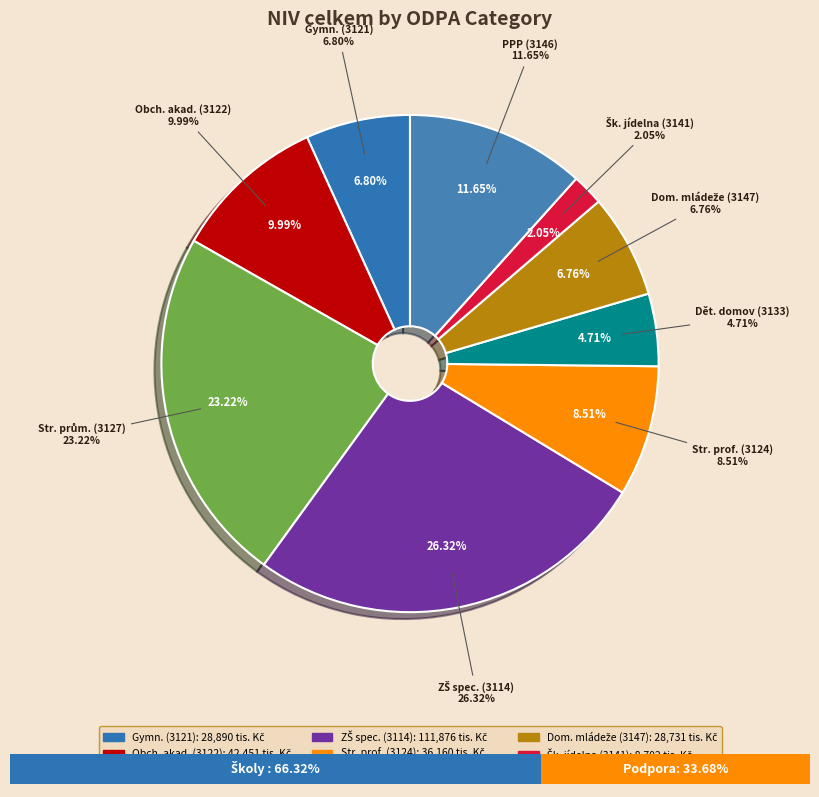

Which category has the smallest portion of the pie?

3141